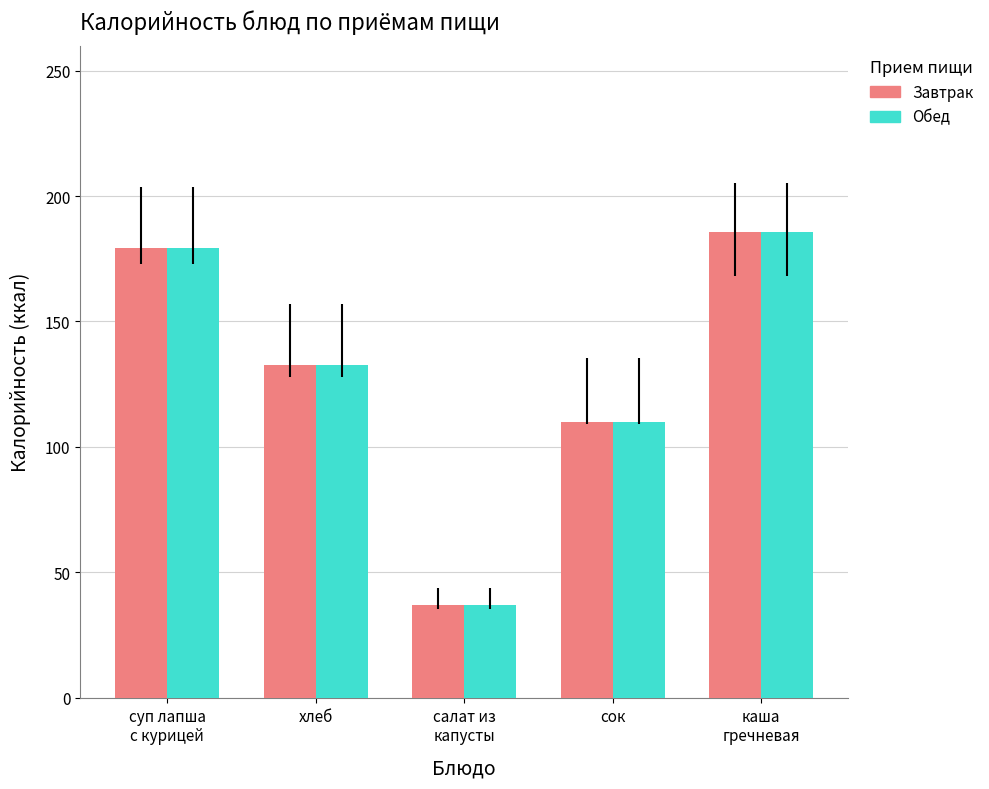

How many data points in Завтрак are less than 132?

2